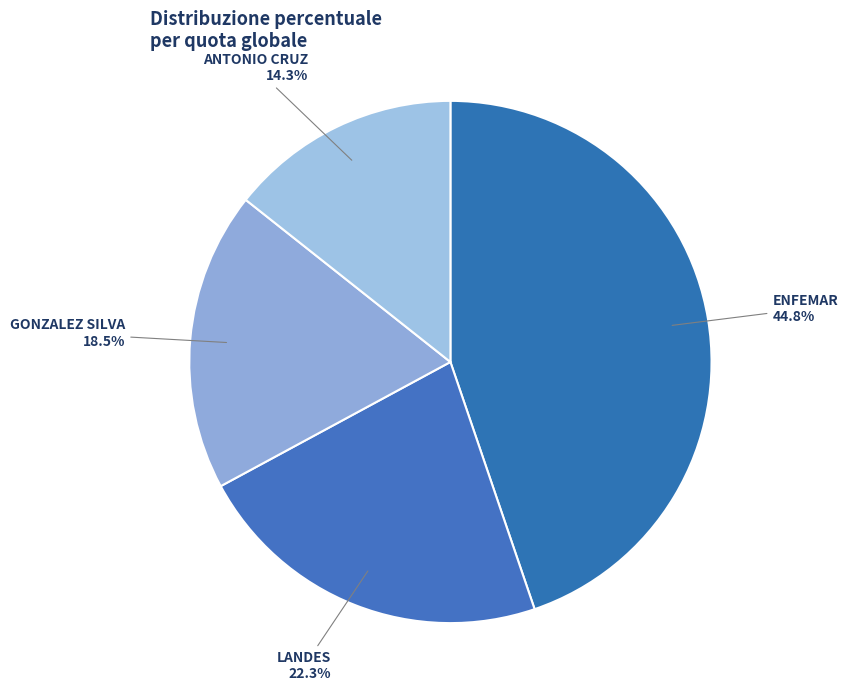

What is the ratio of the value at LANDES to the value at ENFEMAR?

0.5